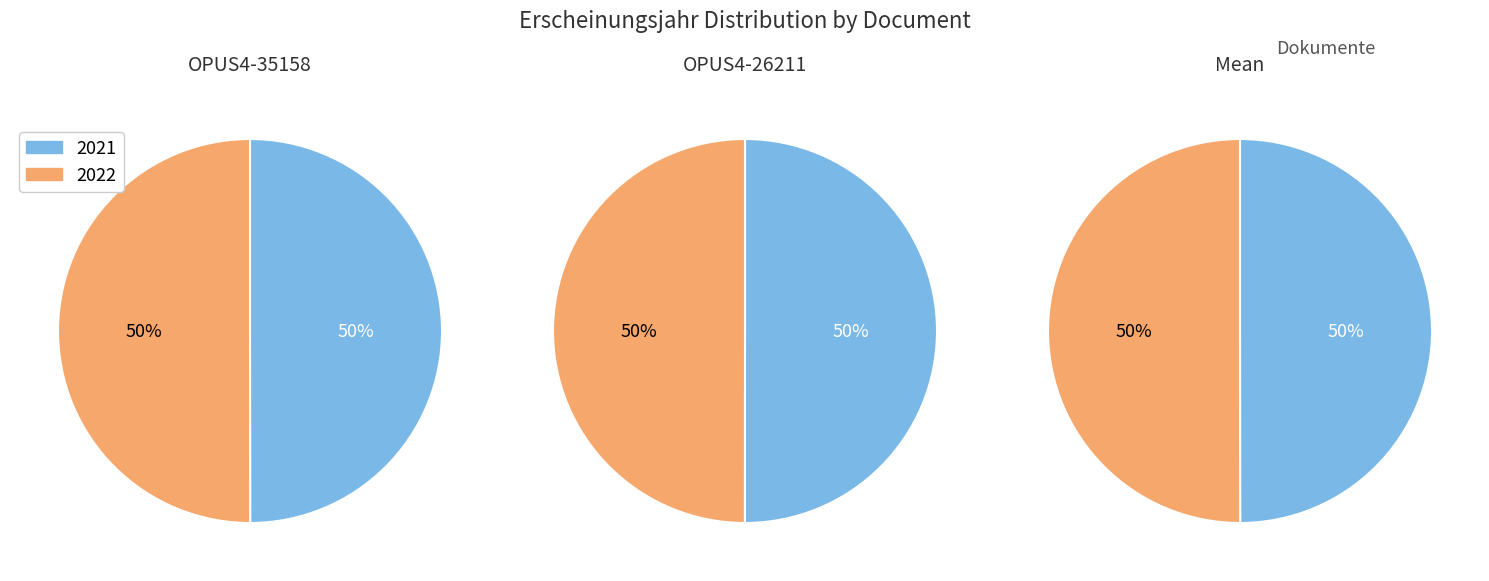

What is the ratio of the value at OPUS4-26211 to the value at OPUS4-35158?

1.0